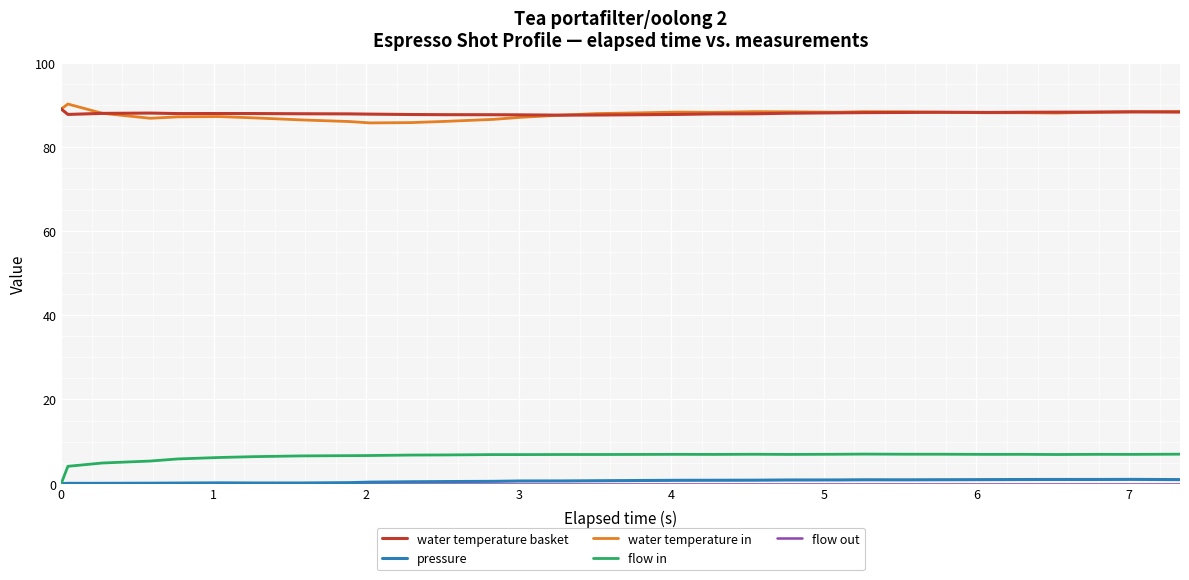

True or false: water temperature in and pressure intersect in this chart.

False